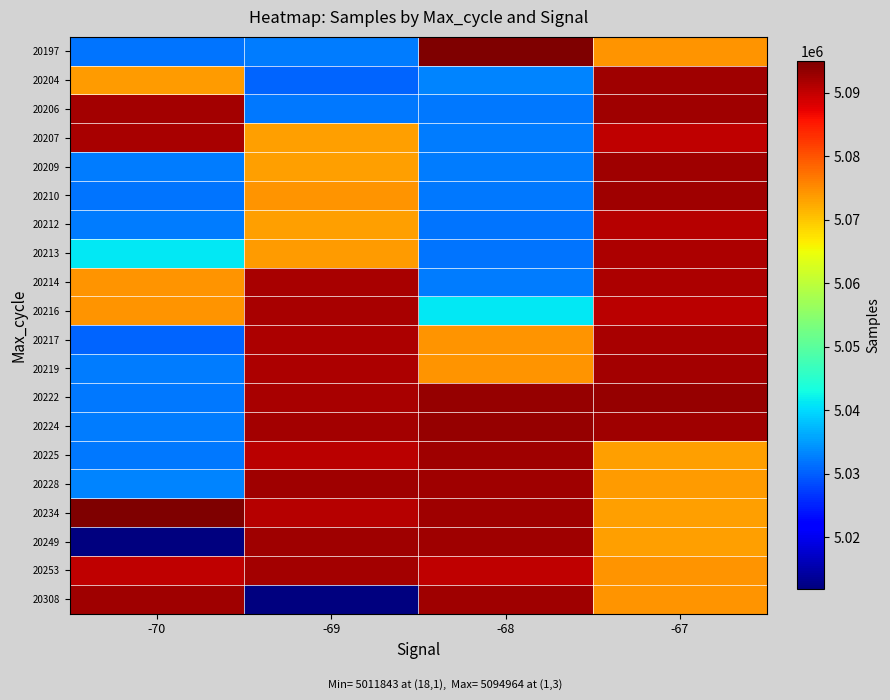

At -68, list the series in order from smallest to largest.

20212, 20213, 20206, 20210, 20209, 20214, 20207, 20204, 20216, 20217, 20219, 20253, 20234, 20308, 20225, 20249, 20228, 20224, 20222, 20197